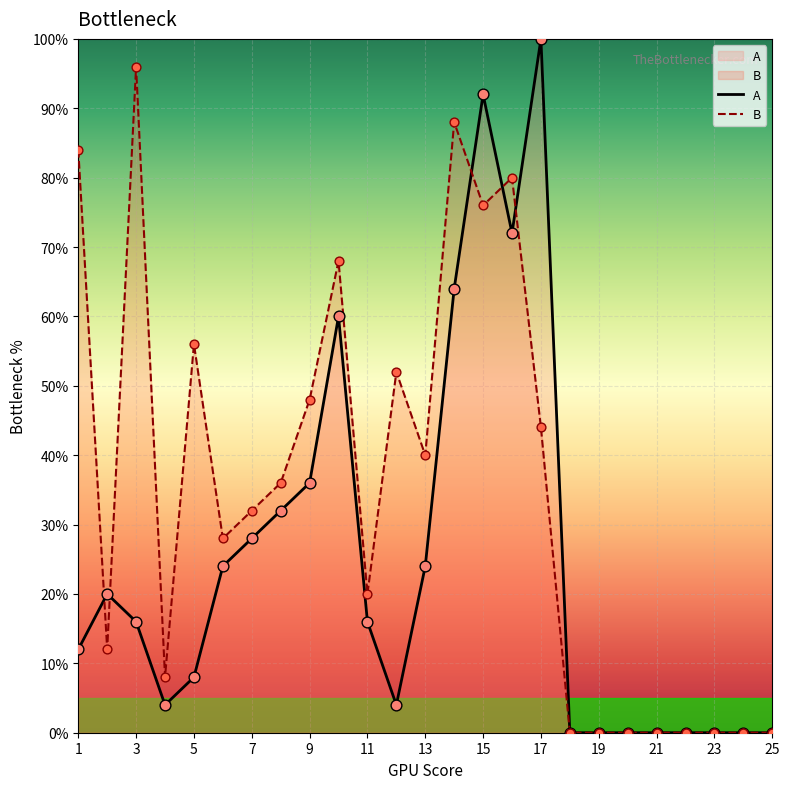

Is the value of A at 23 greater than the value of B at 3?

No